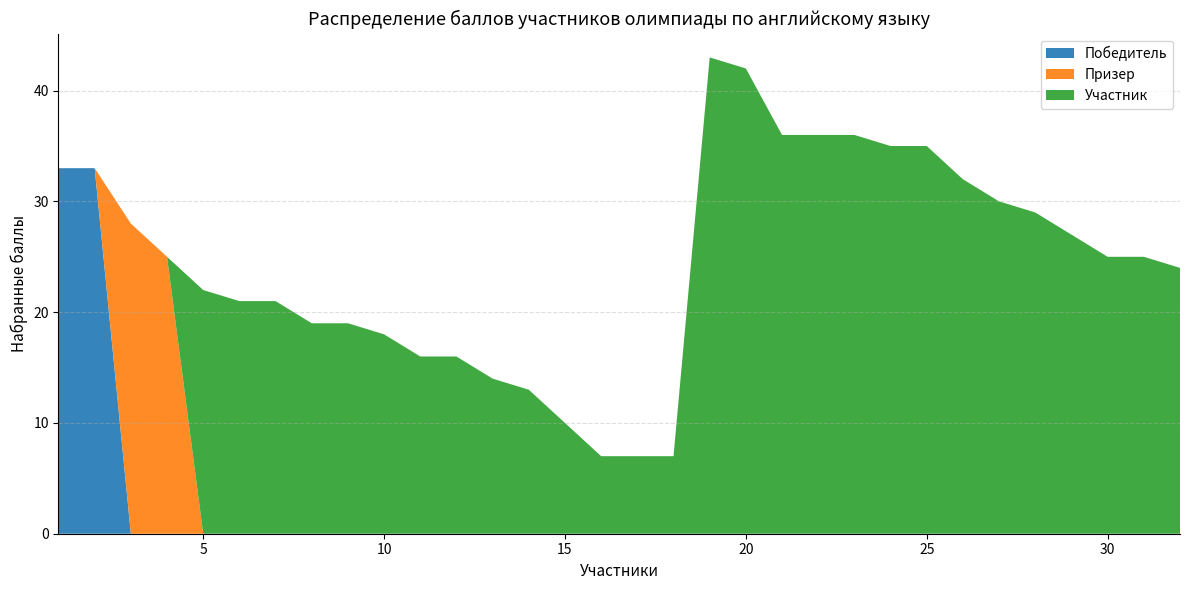

What are all the series names shown in the legend?

Победитель, Призер, Участник